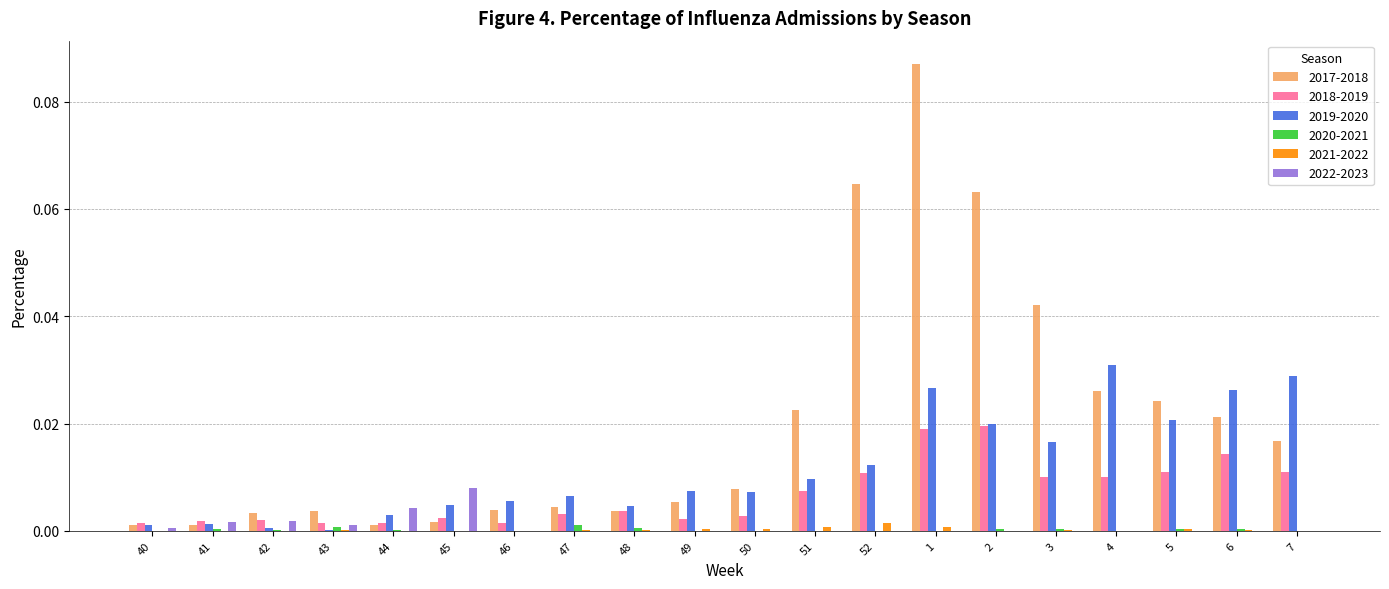

How many categories are shown in the chart?

20